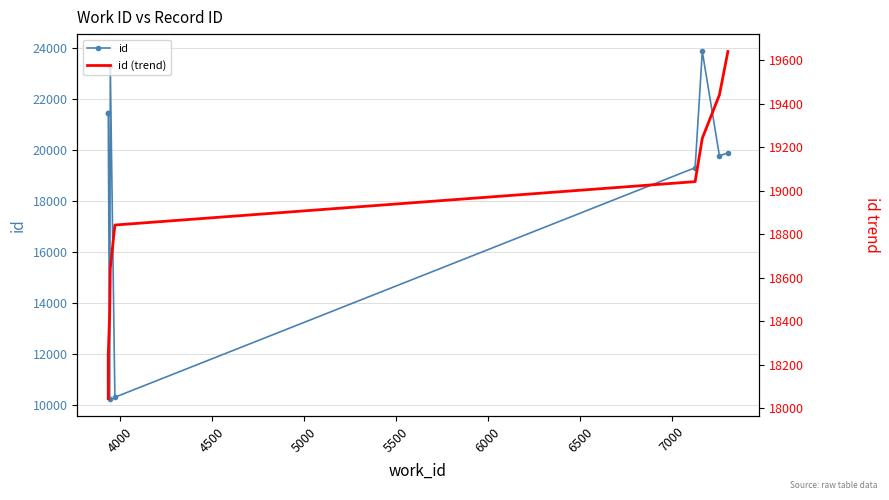

Which series has the widest spread of values?

id